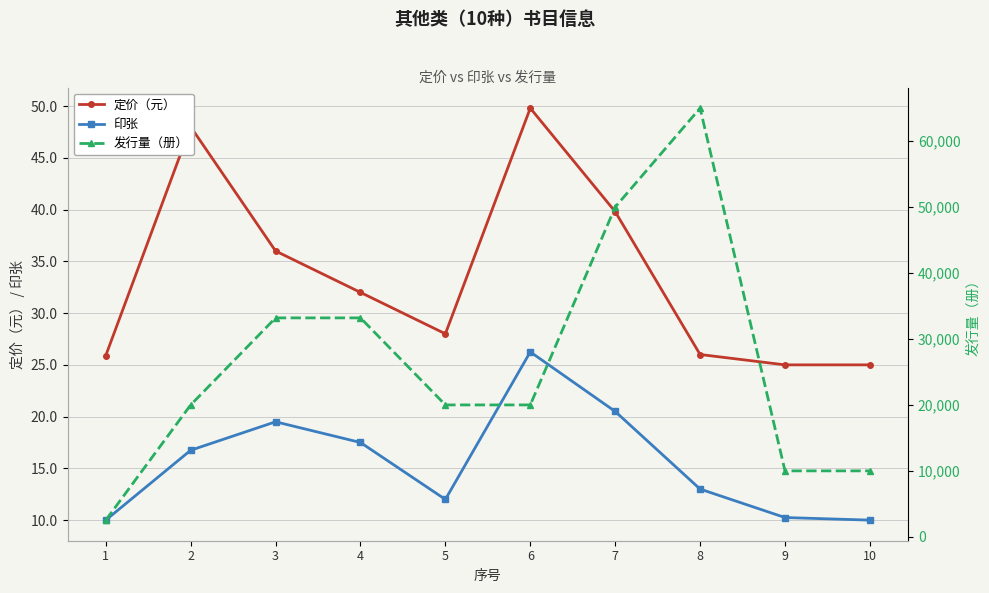

Between 7 and 3, which is larger?

7